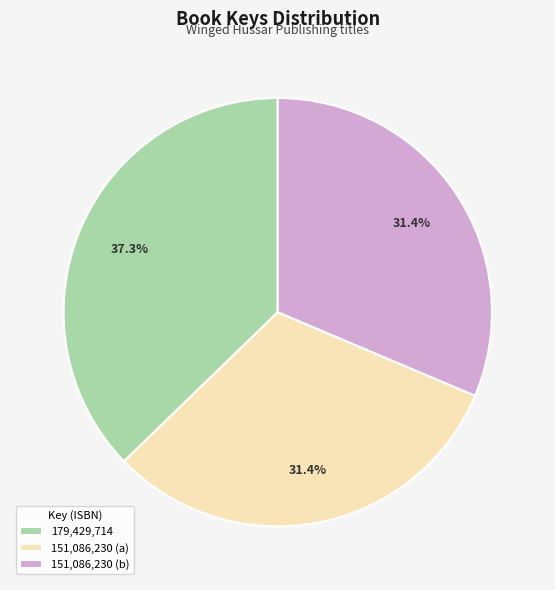

Which has a higher value, 179,429,714 or 151,086,230 (b)?

179,429,714